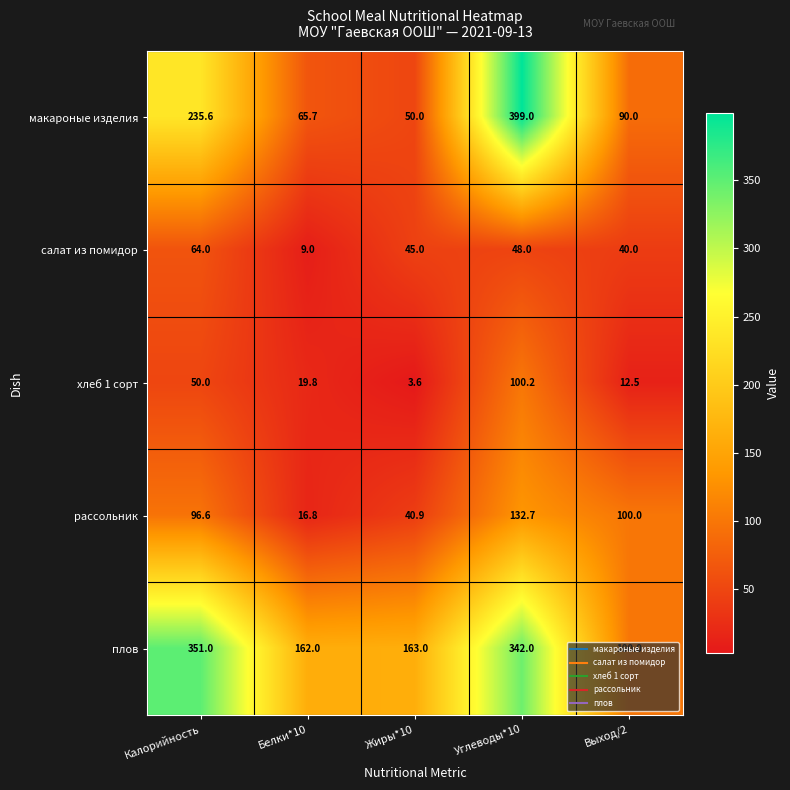

Rank the series by their maximum value, from highest to lowest.

макароные изделия, плов, рассольник, хлеб 1 сорт, салат из помидор